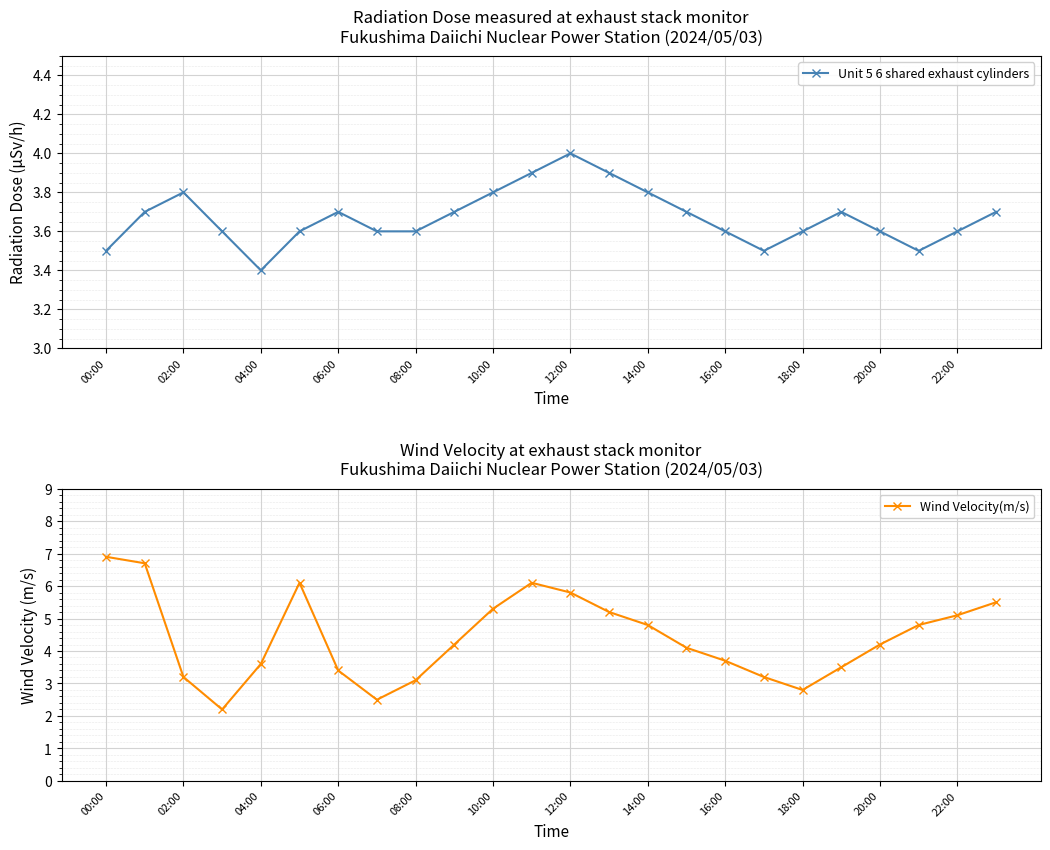

What is the value of the Unit 5 6 shared exhaust cylinders point at the 15th from the left?

3.8